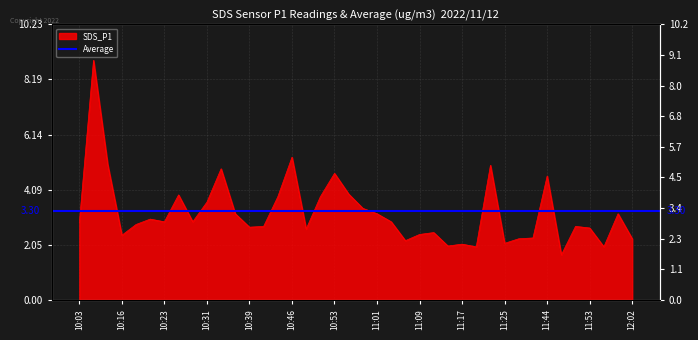

Reading left to right, extract all data points from this chart.

2.9	8.9	5.0	2.4	2.8	3.0	2.9	3.9	2.9	3.6	4.9	3.2	2.7	2.7	3.8	5.3	2.6	3.8	4.7	3.9	3.4	3.2	2.9	2.2	2.4	2.5	2.0	2.1	2.0	5.0	2.1	2.3	2.3	4.6	1.7	2.7	2.7	2.0	3.2	2.3